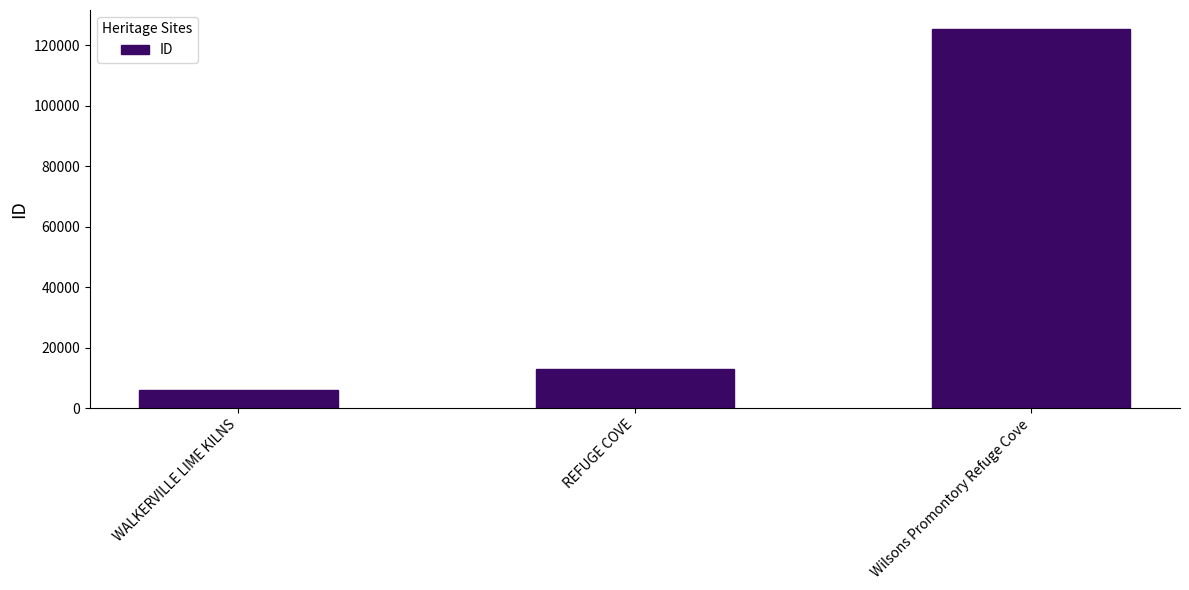

Reading right to left, list all the values displayed in this chart.

Wilsons Promontory Refuge Cove=125429	REFUGE COVE=12968	WALKERVILLE LIME KILNS=6076